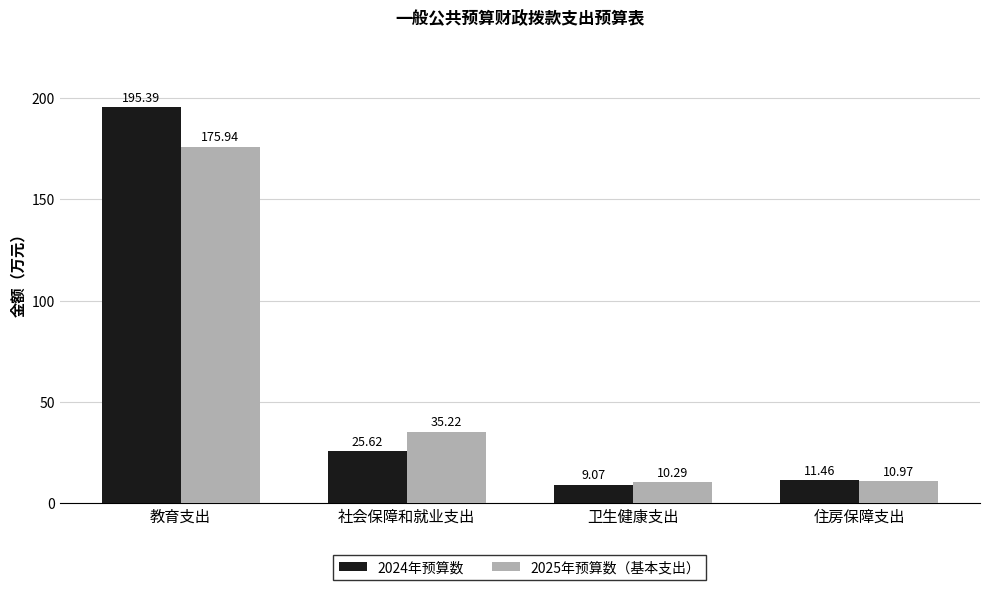

How many data points does each series have?

4